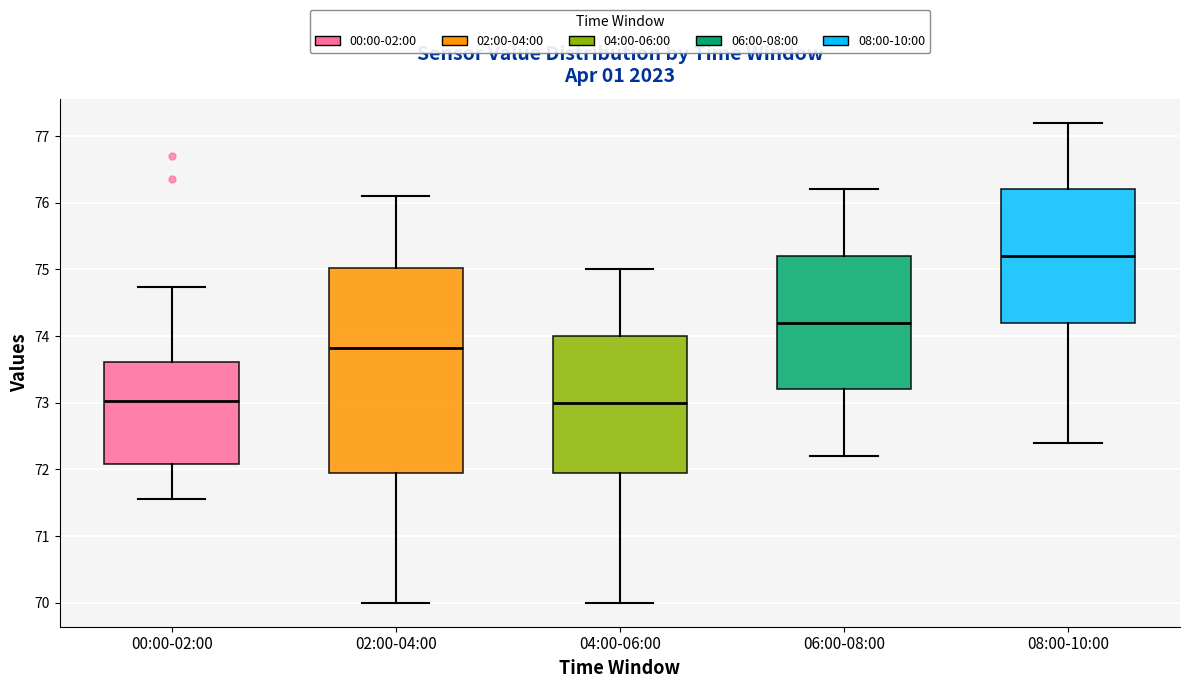

Reading left to right, transcribe this box plot: for each box, give where its median line is, the range the box spans, and where its two whiskers end, as read against the y-axis. The values are not printed on the chart, so give them approximately, as read against the axis.

00:00-02:00: median 73.0, box 72.1 to 73.6, whiskers 71.6 to 74.7
02:00-04:00: median 73.8, box 72.0 to 75.0, whiskers 70.0 to 76.1
04:00-06:00: median 73.0, box 72.0 to 74.0, whiskers 70.0 to 75.0
06:00-08:00: median 74.2, box 73.2 to 75.2, whiskers 72.2 to 76.2
08:00-10:00: median 75.2, box 74.2 to 76.2, whiskers 72.4 to 77.2